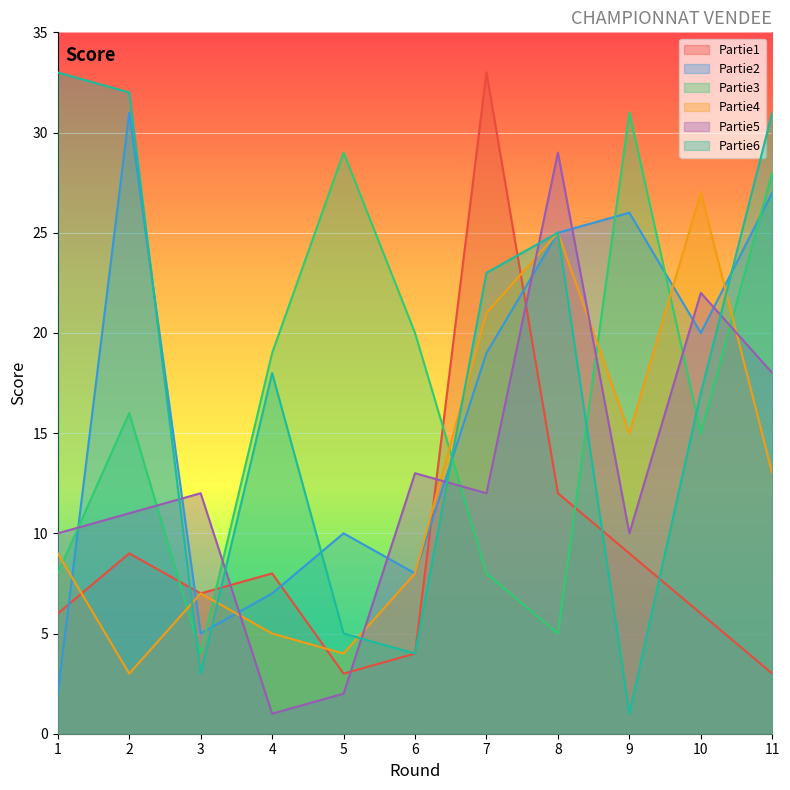

Which category has the lowest value in the Partie1 series?

5